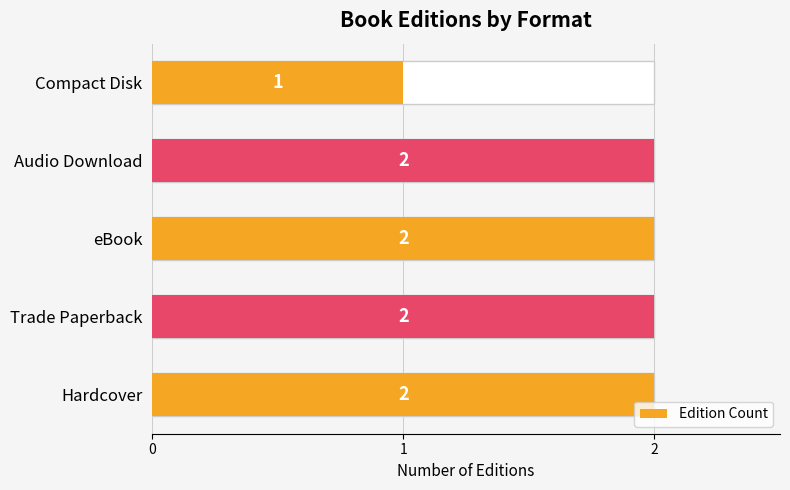

Rank the categories by value from lowest to highest.

Compact Disk, Hardcover, Trade Paperback, eBook, Audio Download